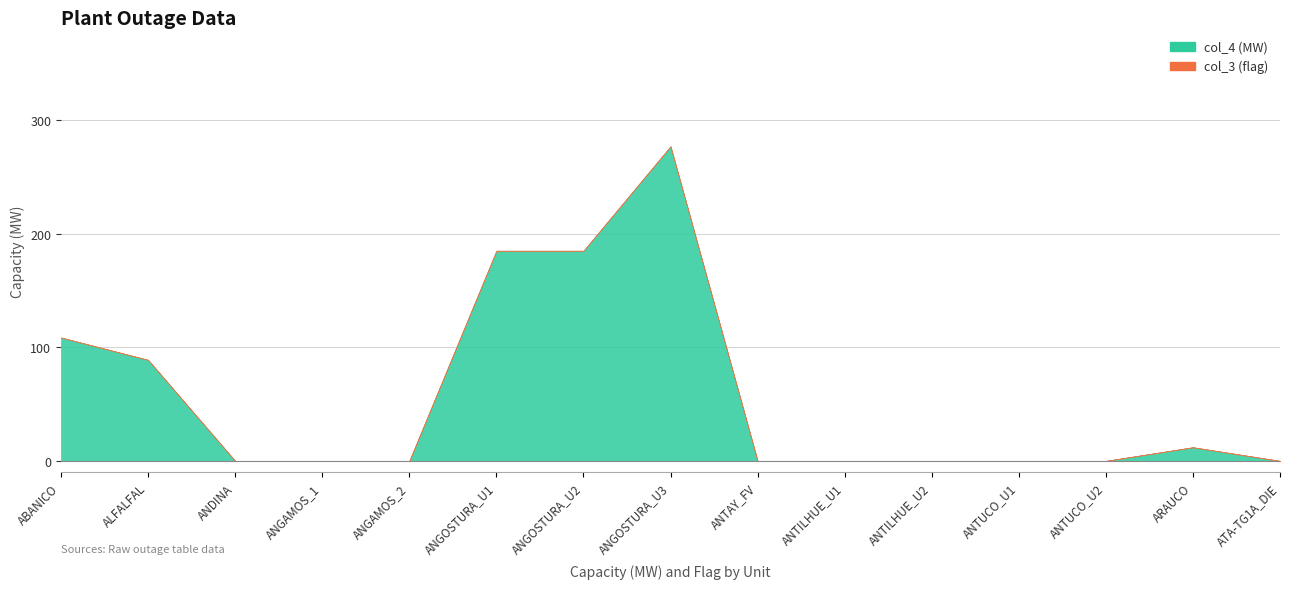

Reading left to right, what are all the values shown in this chart?

col_4 (MW): ABANICO=108.7	ALFALFAL=89.0	ANDINA=0.0	ANGAMOS_1=0.0	ANGAMOS_2=0.0	ANGOSTURA_U1=185.1	ANGOSTURA_U2=185.1	ANGOSTURA_U3=277.2	ANTAY_FV=0.0	ANTILHUE_U1=0.0	ANTILHUE_U2=0.0	ANTUCO_U1=0.0	ANTUCO_U2=0.0	ARAUCO=12.0	ATA-TG1A_DIE=0.0
col_3 (flag): ABANICO=0.0	ALFALFAL=0.0	ANDINA=0.0	ANGAMOS_1=0.0	ANGAMOS_2=0.0	ANGOSTURA_U1=0.0	ANGOSTURA_U2=0.0	ANGOSTURA_U3=0.0	ANTAY_FV=0.0	ANTILHUE_U1=0.0	ANTILHUE_U2=0.0	ANTUCO_U1=0.0	ANTUCO_U2=0.0	ARAUCO=0.0	ATA-TG1A_DIE=0.0